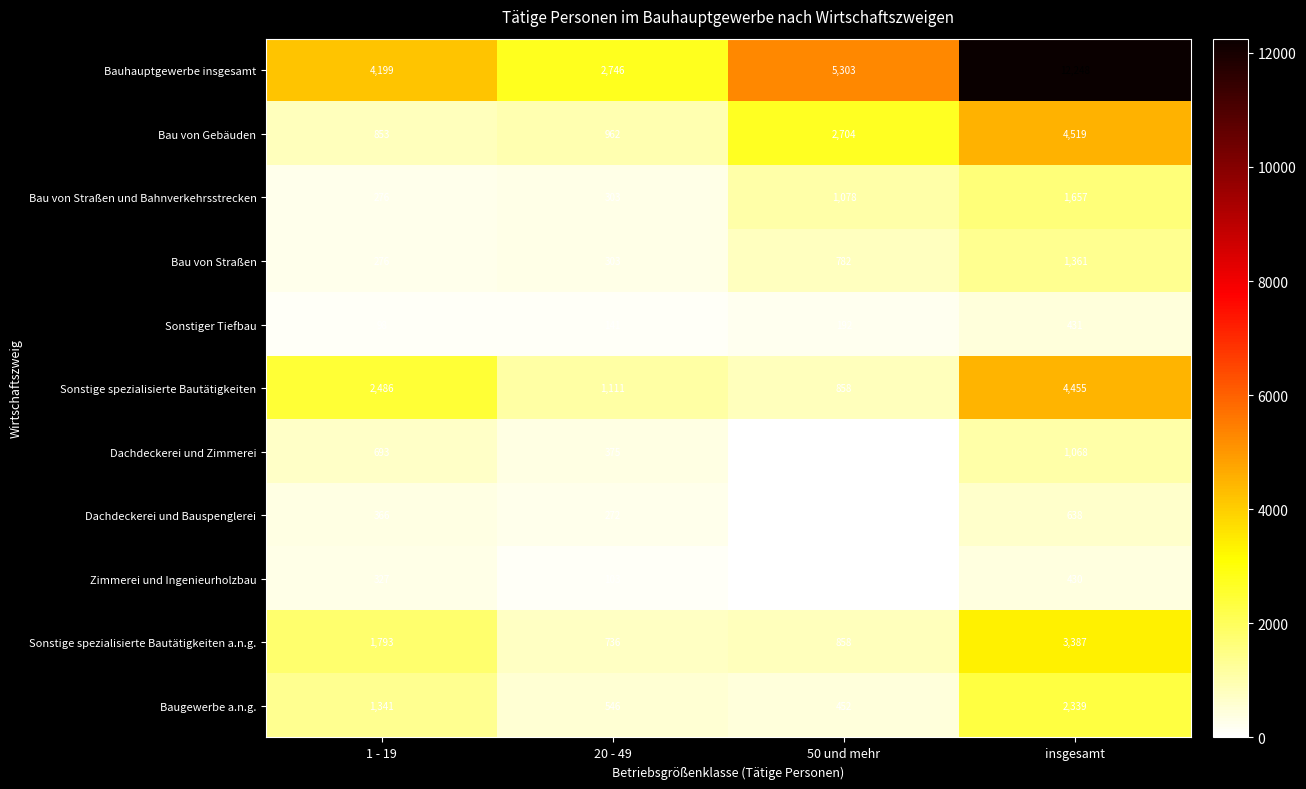

At which category is the sum across all series the highest?

insgesamt